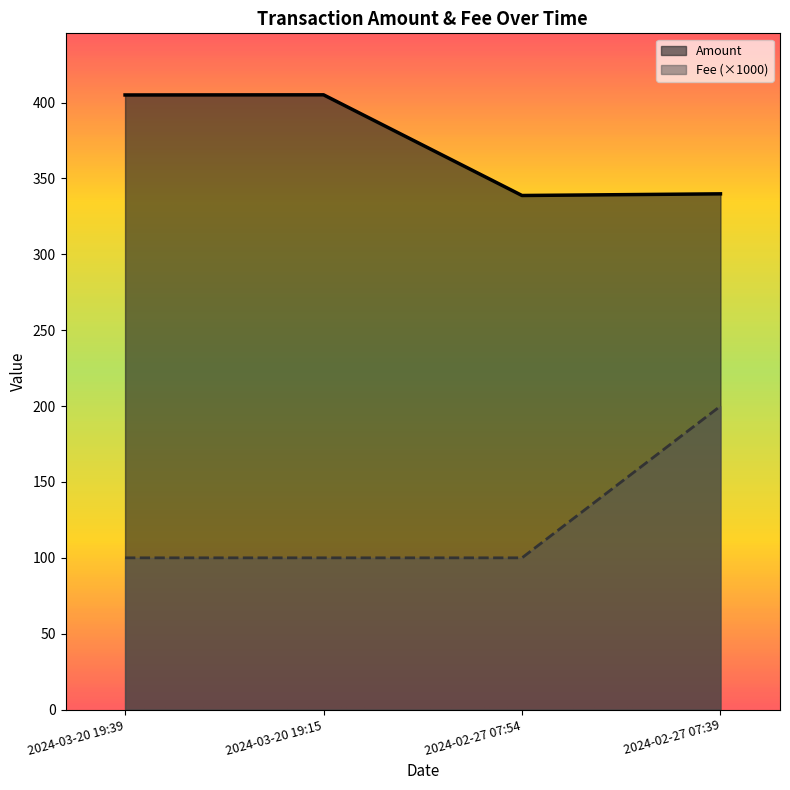

Reading right to left, extract all data points from this chart.

Amount: 339.8	338.7	405.1	405.0
Fee: 200.0	100.0	100.0	100.0